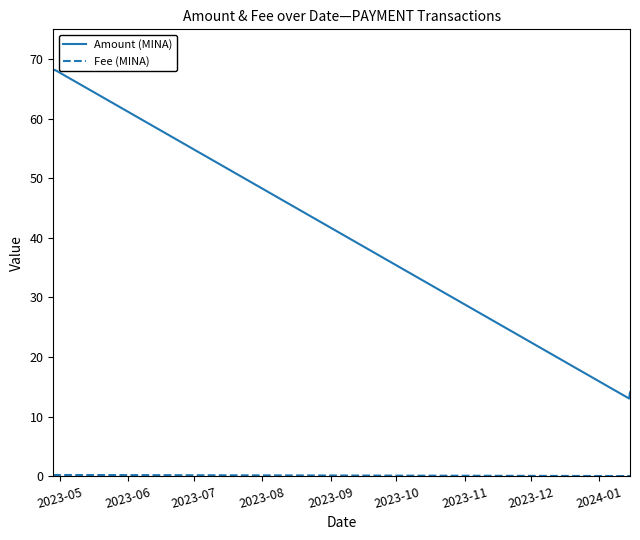

Which series has the largest total across all categories?

Amount (MINA)